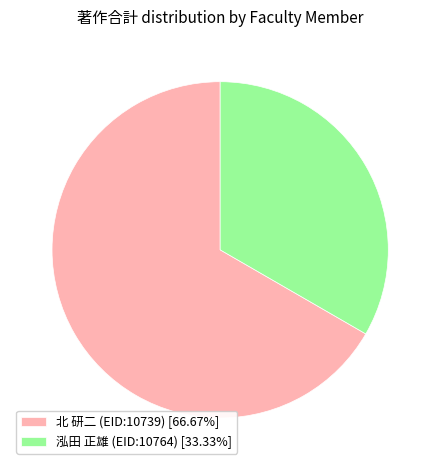

Approximately how many times larger is the value at 泓田 正雄 (EID:10764) [33.33%] compared to 北 研二 (EID:10739) [66.67%]?

0.5